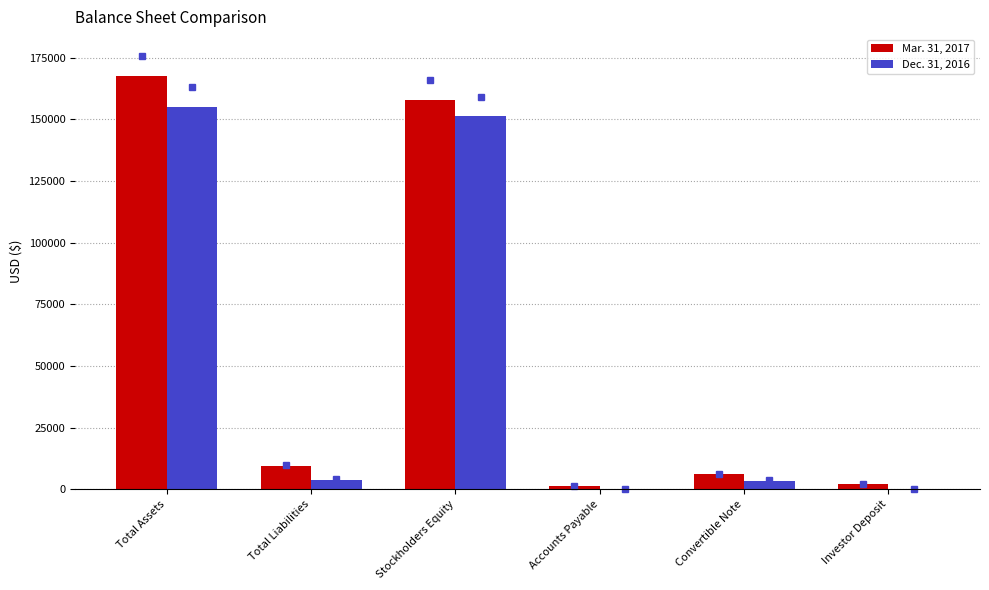

Is it true that Mar. 31, 2017 equals 229842 at Total Assets?

False